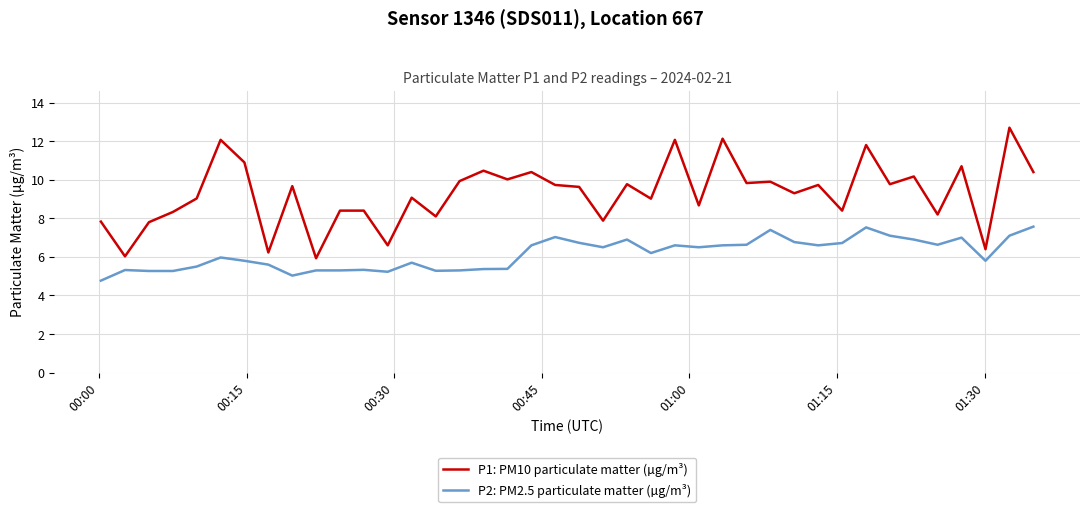

True or false: P1: PM10 particulate matter (µg/m³) and P2: PM2.5 particulate matter (µg/m³) cross at least once.

False